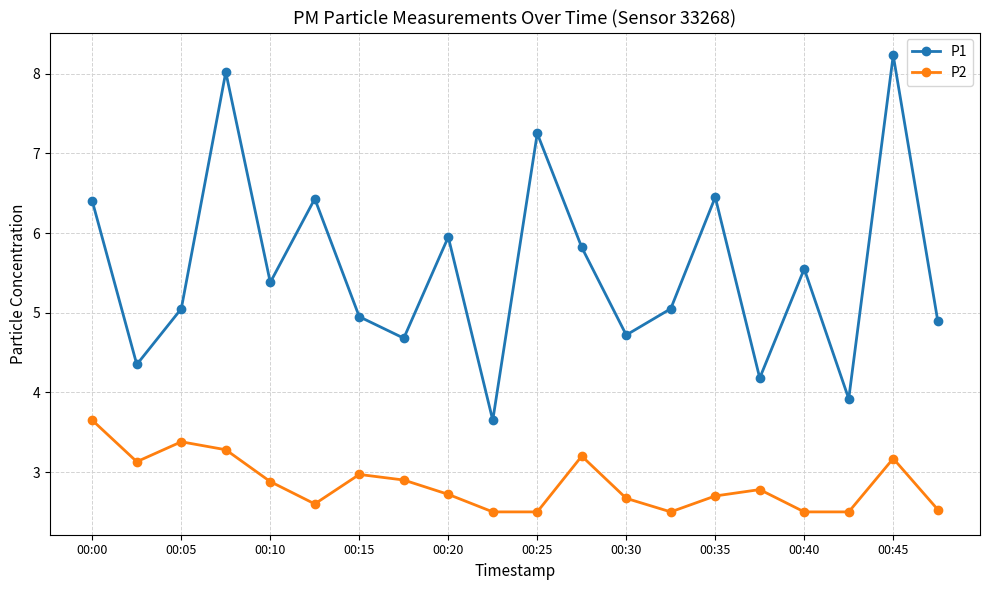

Which series has the largest range (max minus min)?

P1